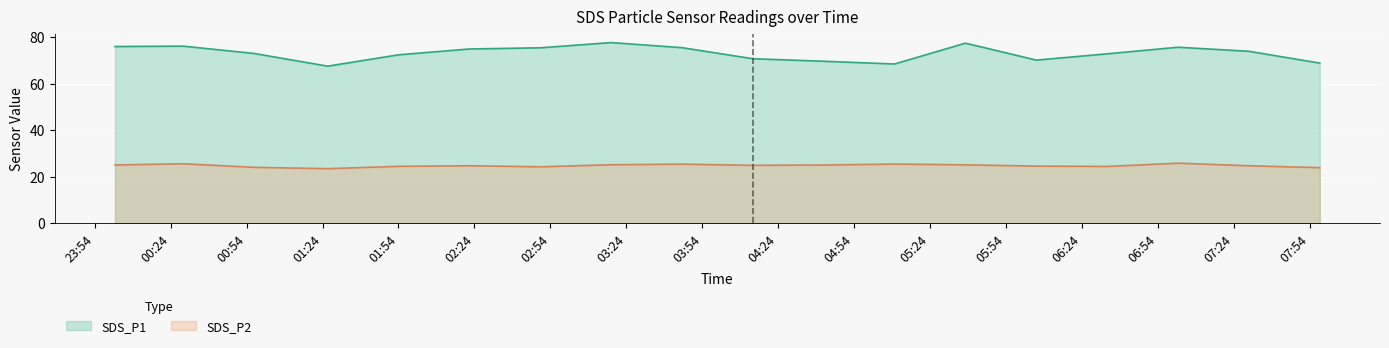

List the series in order of their overall mean, lowest first.

SDS_P2, SDS_P1